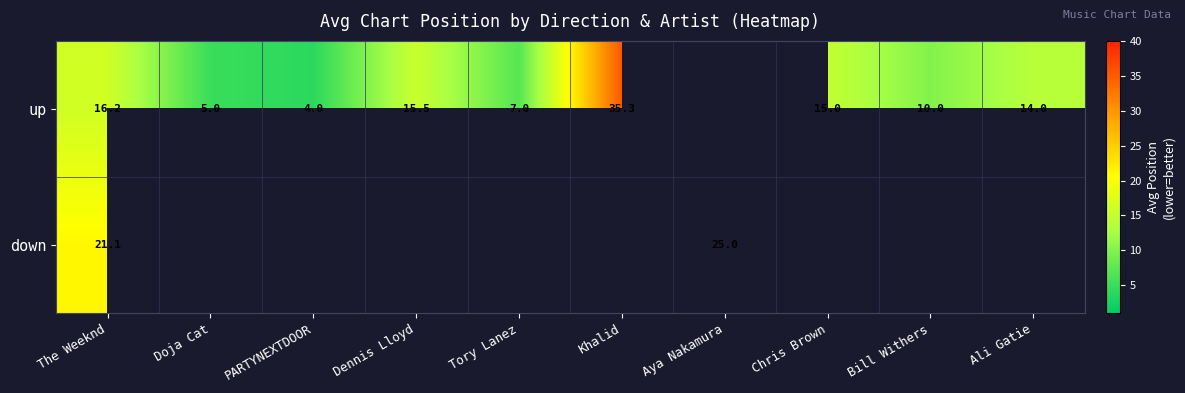

What is the smallest value displayed?

4.0